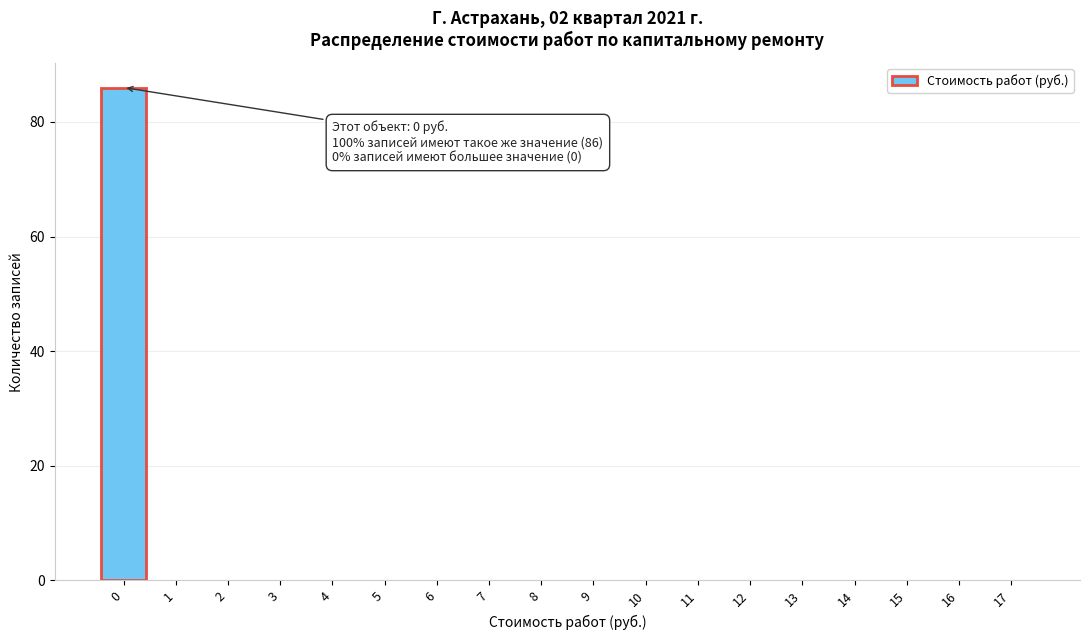

Over which range of the x-axis is the bar tallest?

-0.5 to 0.5